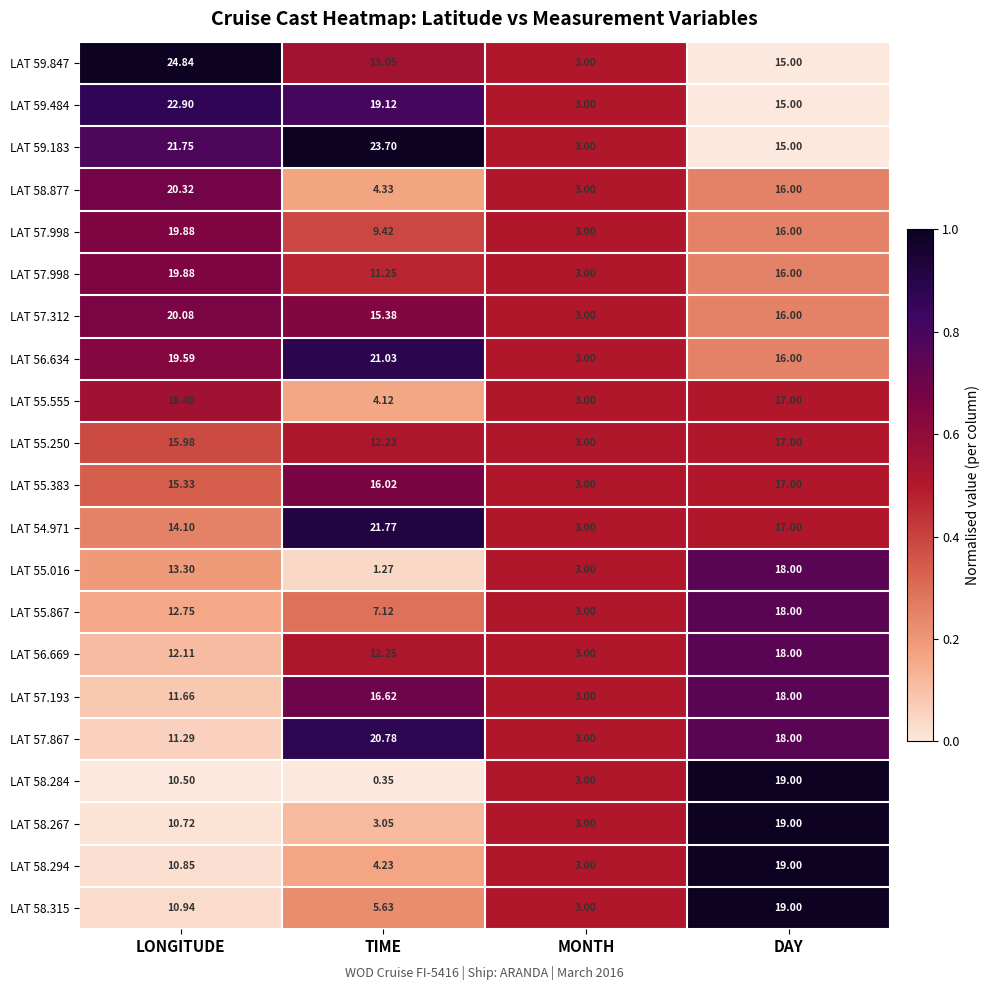

At how many categories does at least one series exceed 0?

4